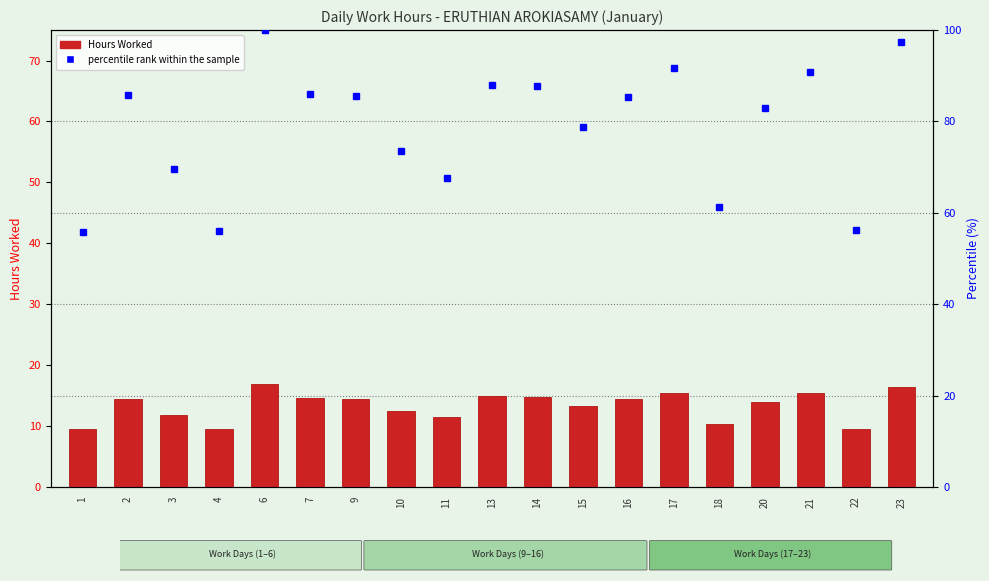

What is the value of the Hours Worked bar at the 15th from the left?

10.3